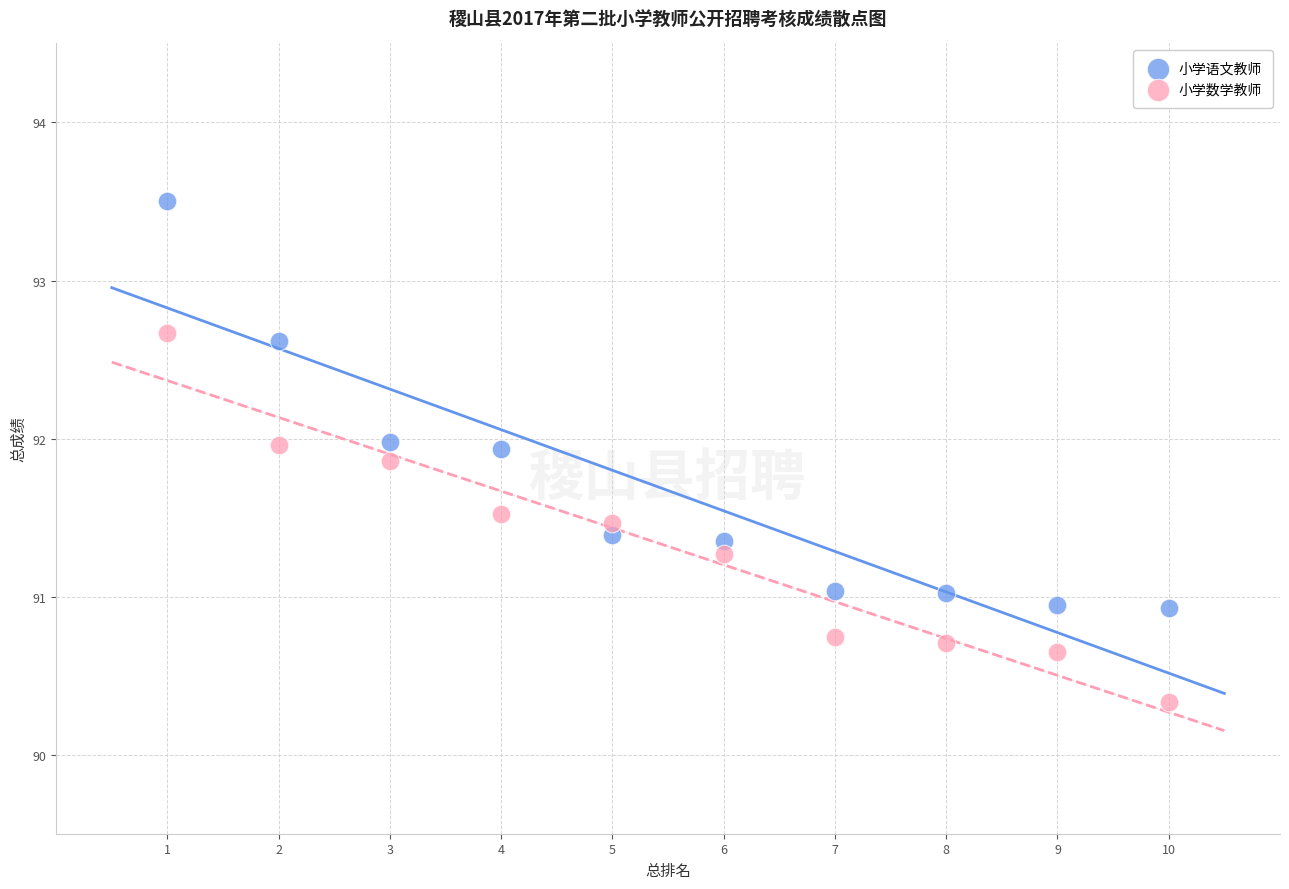

Which series reaches the minimum Y coordinate?

小学数学教师